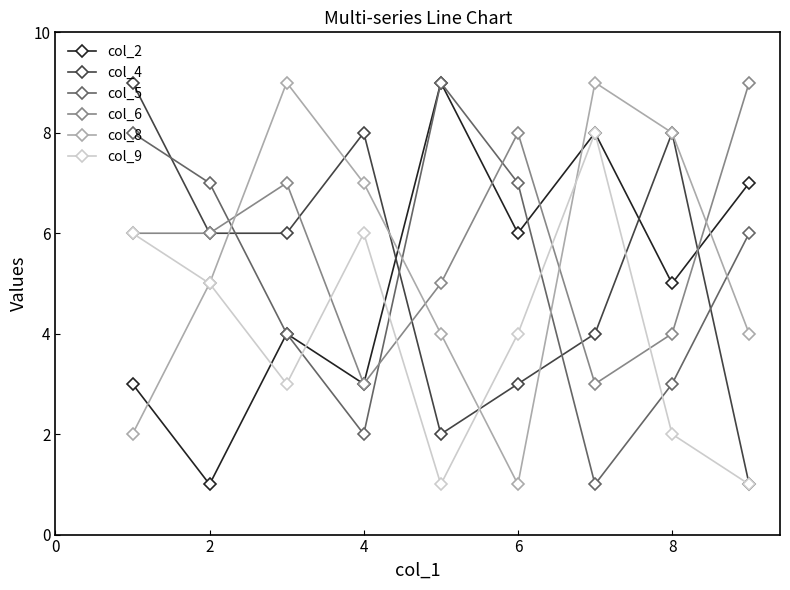

What are all the series names shown in the legend?

col_2, col_4, col_5, col_6, col_8, col_9